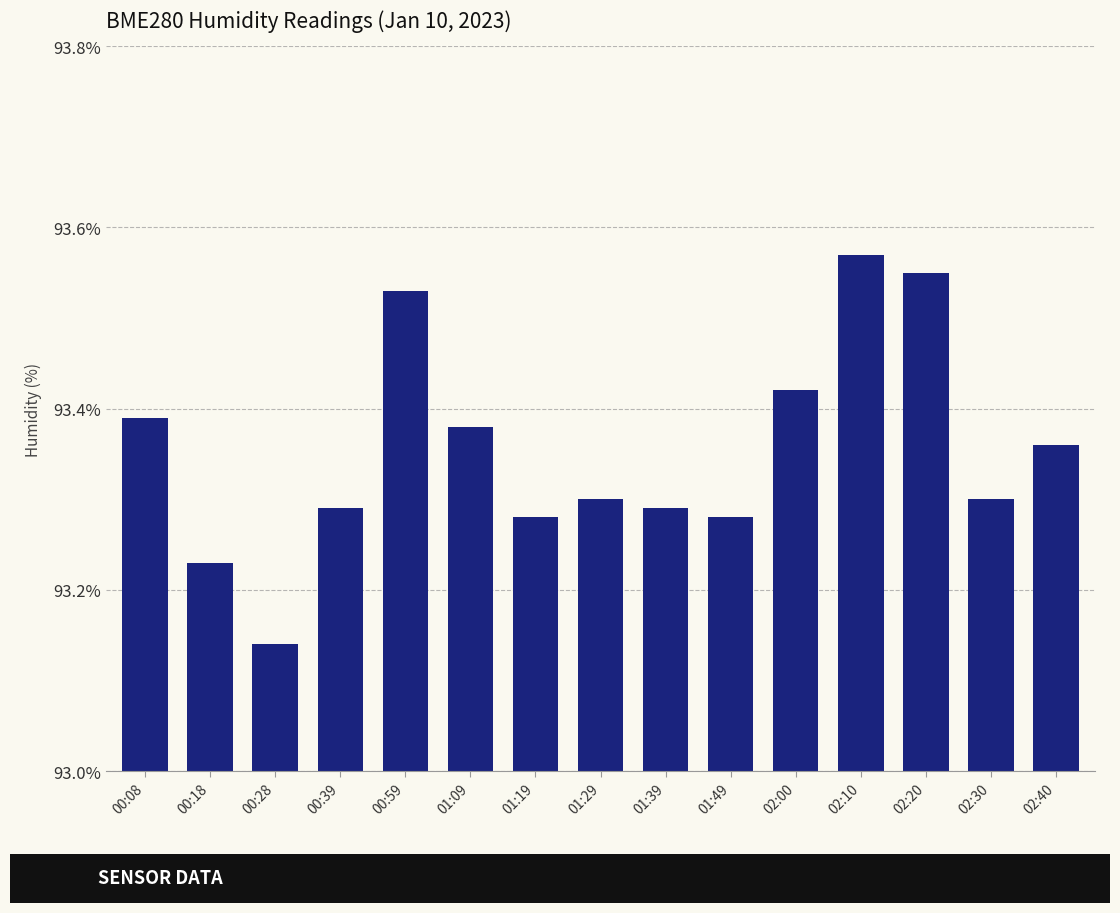

Which category has the highest value across all series?

02:10